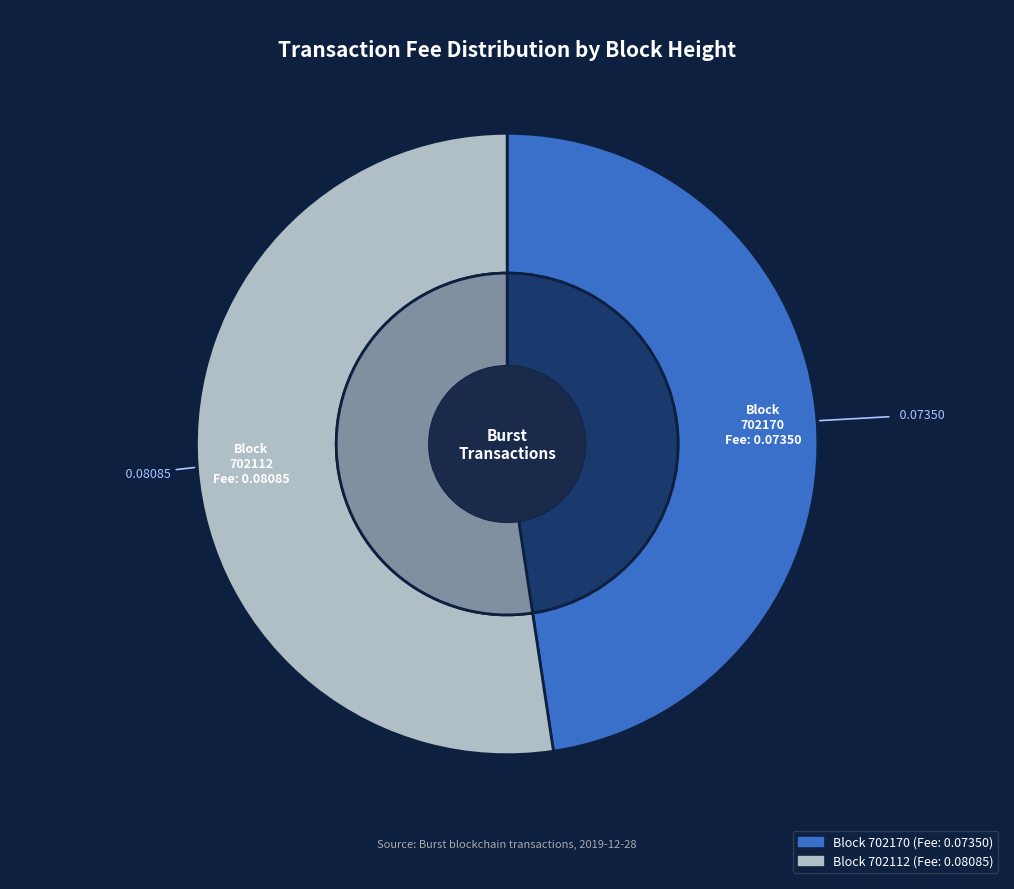

Do 702112 and 702170 together represent more than half of the pie?

Yes